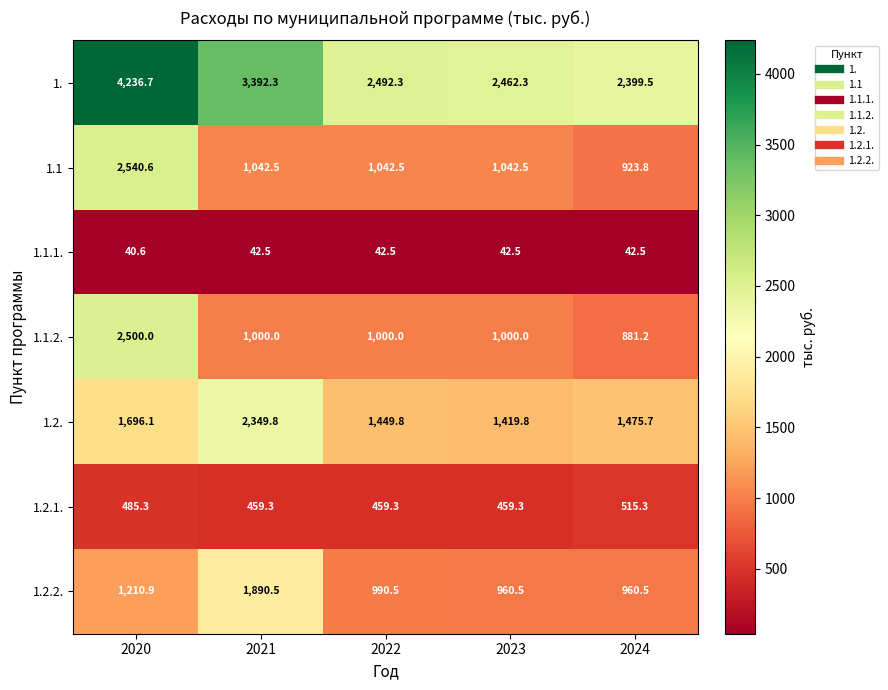

The 1.1.1. series shows 72.7 at 2023. True or false?

False